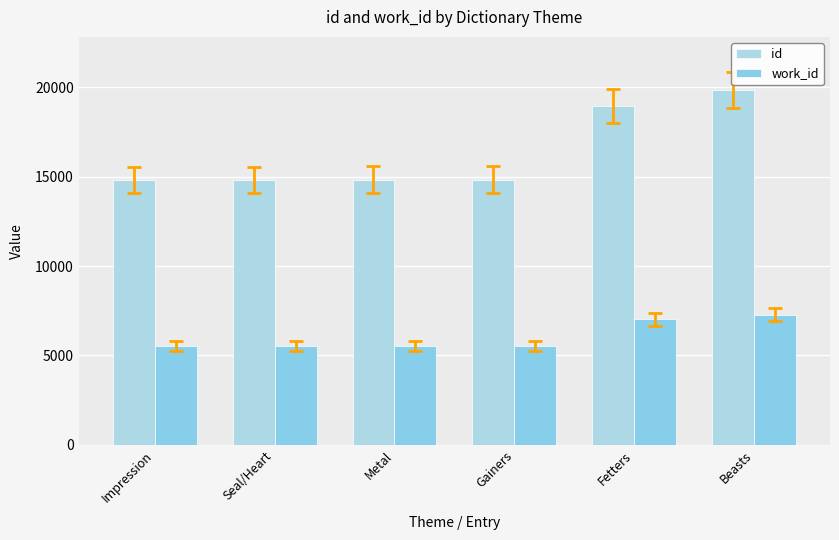

Does the chart contain stacked bars?

No